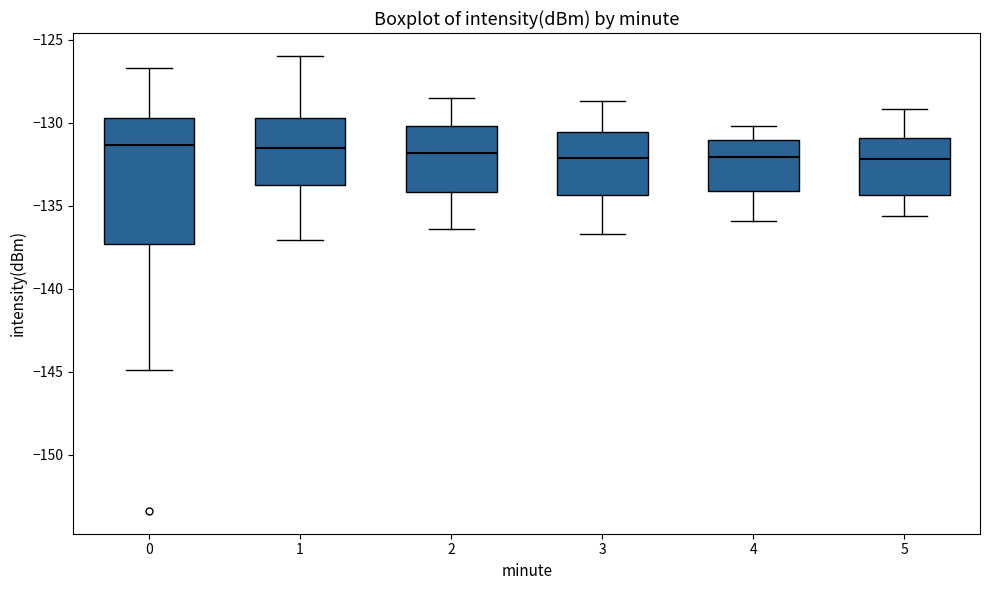

Reading left to right, read every box against the y-axis: the position of its median line, the range the box covers, and the ends of its whiskers. The values are not printed on the chart, so give them approximately, as read against the axis.

0: median -131.5, box -137.5 to -129.5, whiskers -145.0 to -126.5
1: median -131.5, box -133.5 to -129.5, whiskers -137.0 to -126.0
2: median -132.0, box -134.0 to -130.0, whiskers -136.5 to -128.5
3: median -132.0, box -134.5 to -130.5, whiskers -136.5 to -128.5
4: median -132.0, box -134.0 to -131.0, whiskers -136.0 to -130.0
5: median -132.0, box -134.5 to -131.0, whiskers -135.5 to -129.0